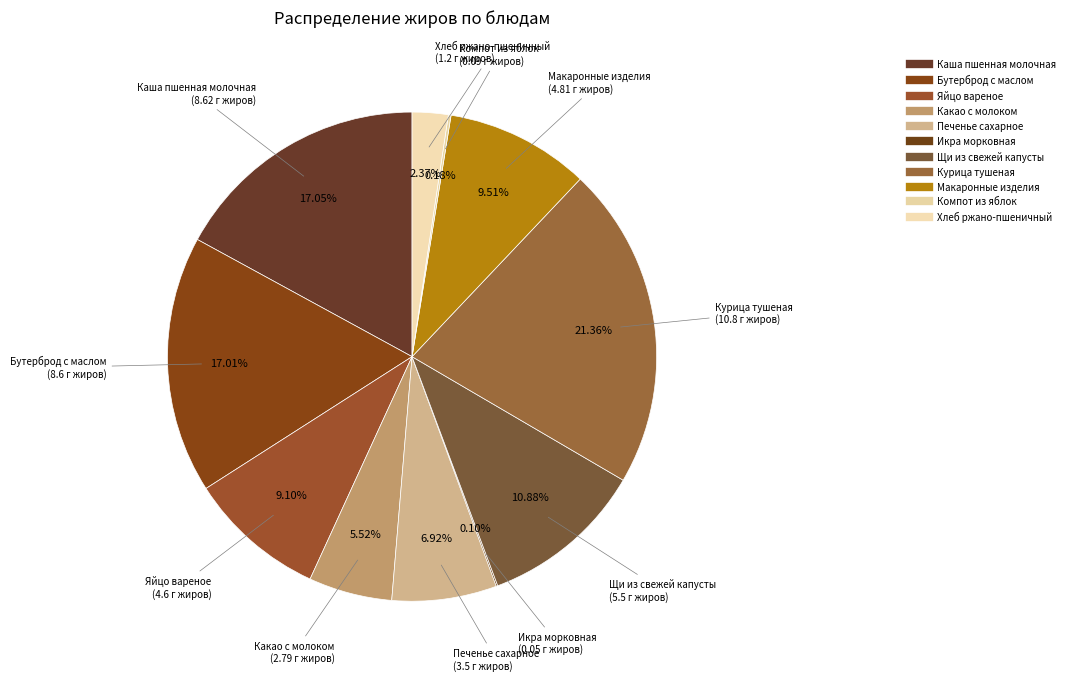

Is there a majority slice in this chart?

No